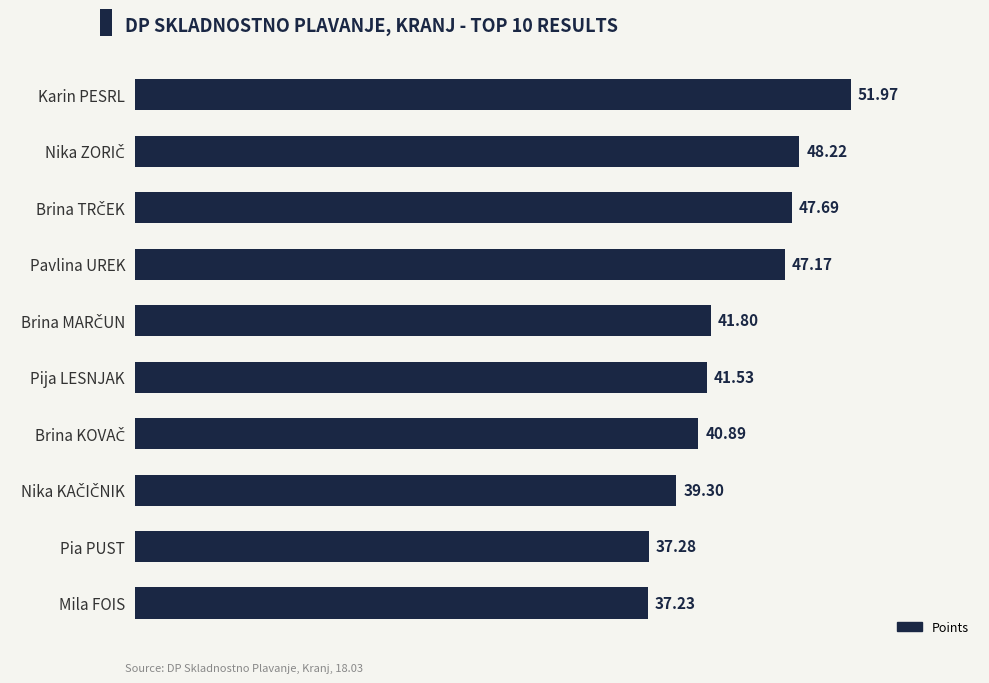

At which category does the chart reach its minimum across all series?

Mila FOIS